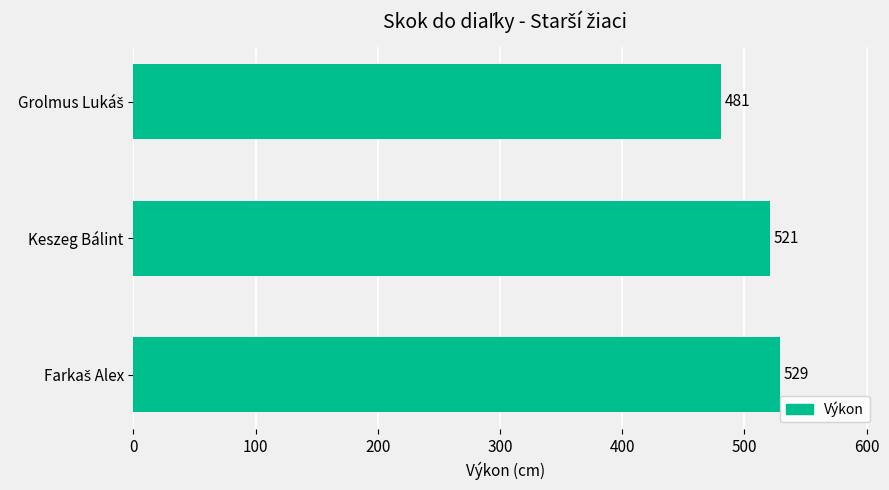

How many values are between 481 and 529?

3